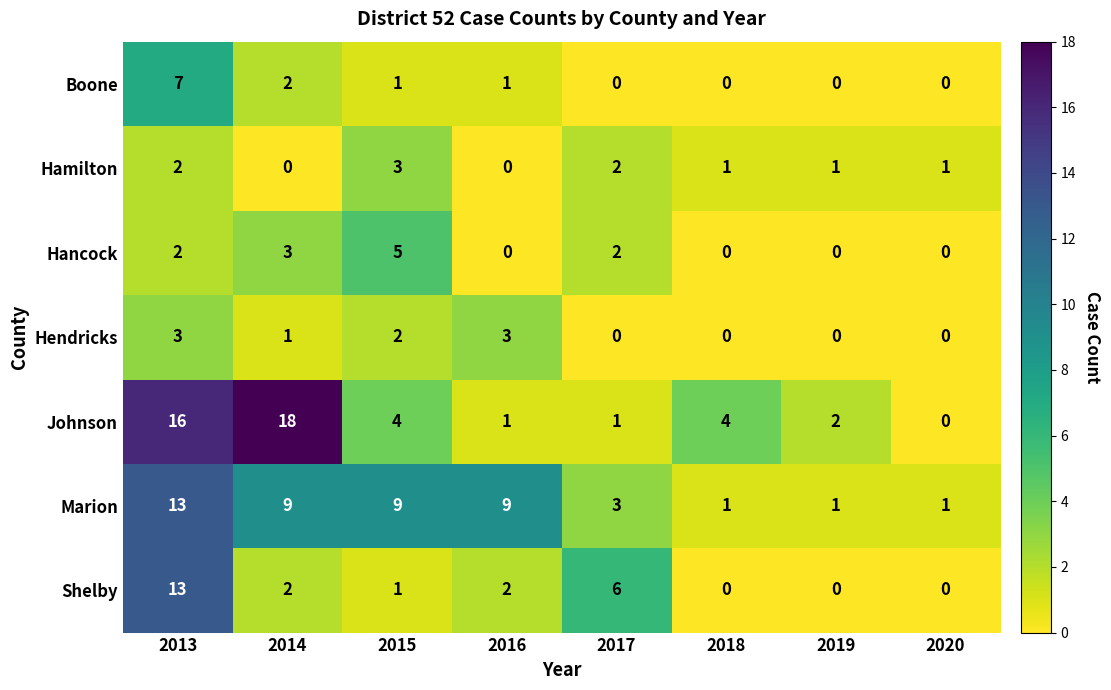

At which category is the sum across all series the highest?

2013